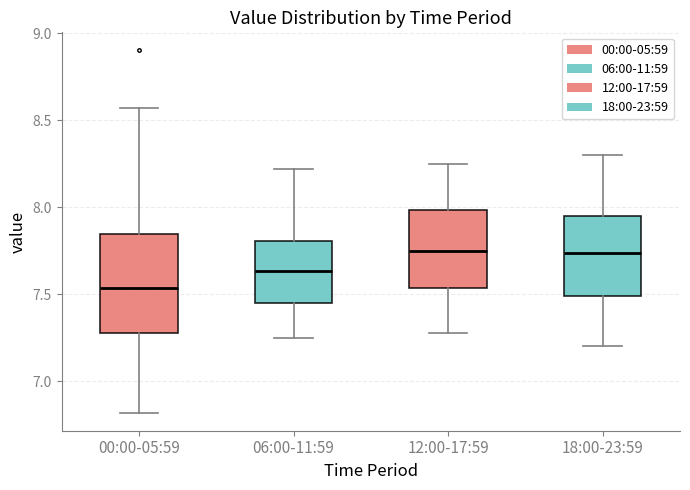

Which box has the lowest median line?

00:00-05:59